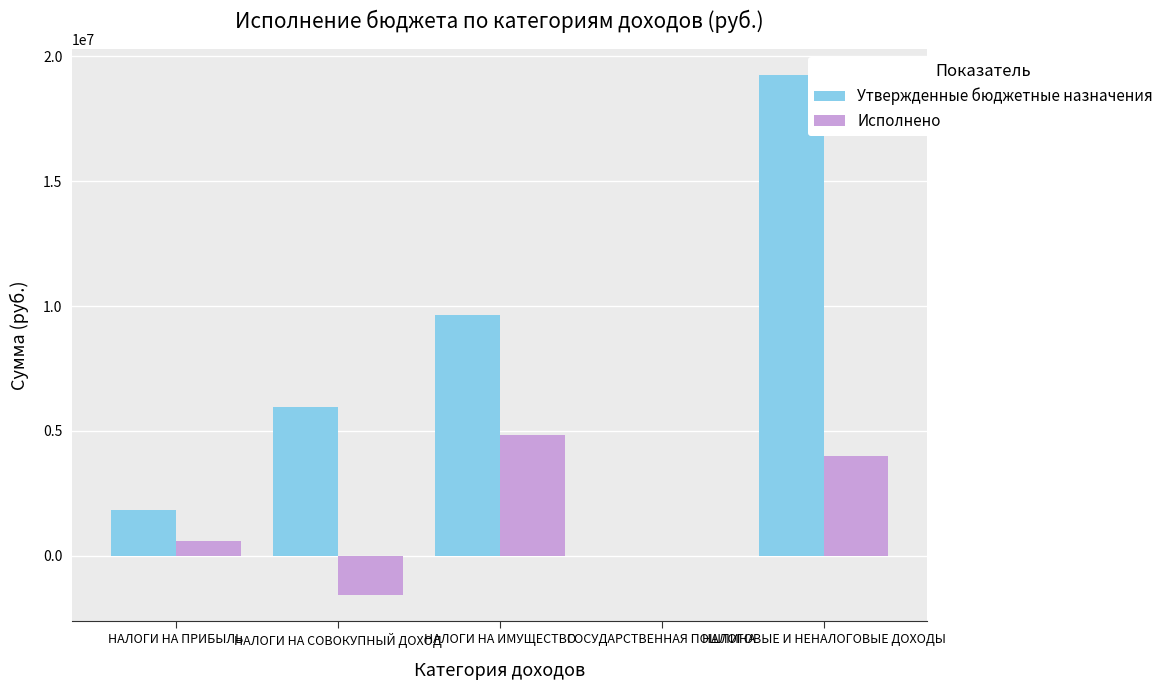

How many values in the Исполнено series exceed 597965?

3